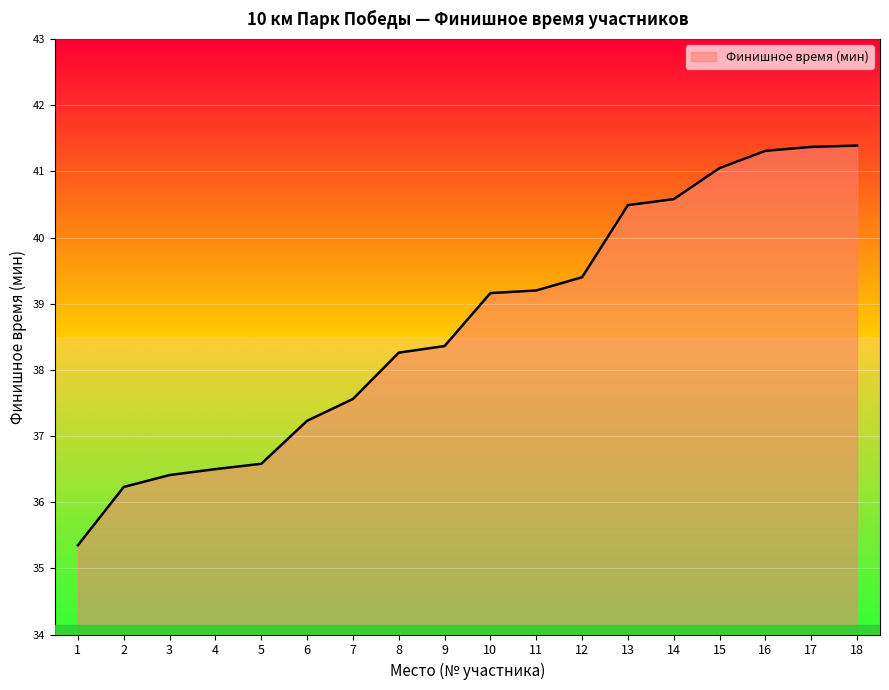

What is the maximum value shown in the chart?

41.4